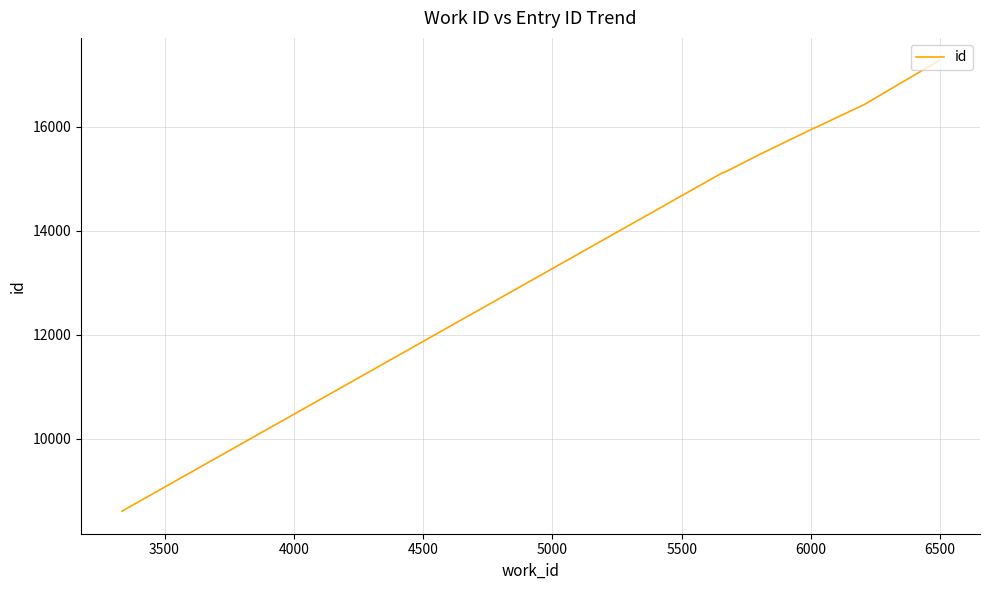

Reading left to right, extract all data points from this chart.

8606	15108	15142	15471	15968	15970	16427	17275	17276	17277